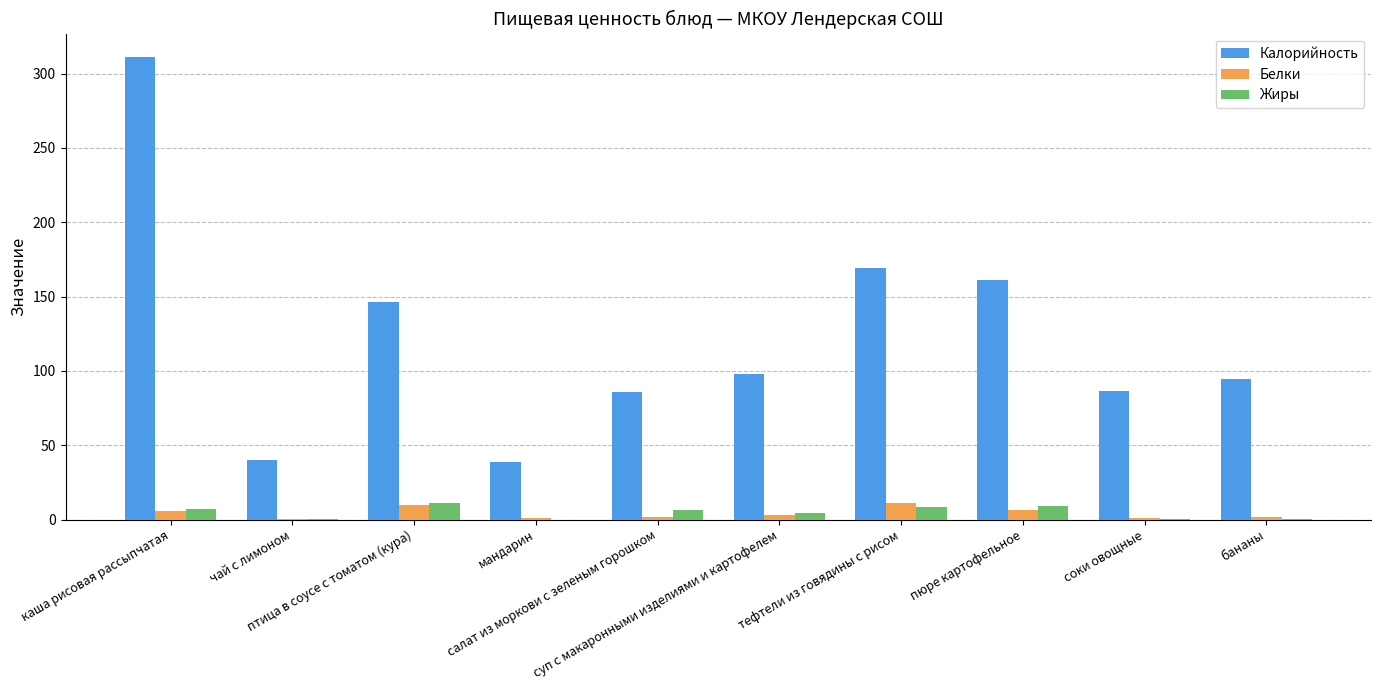

What is the difference between the Жиры values at тефтели из говядины с рисом and мандарин?

8.1